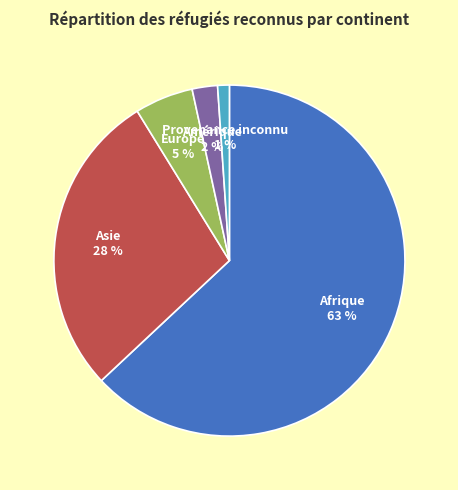

Does Europe account for over 50% of the chart?

No